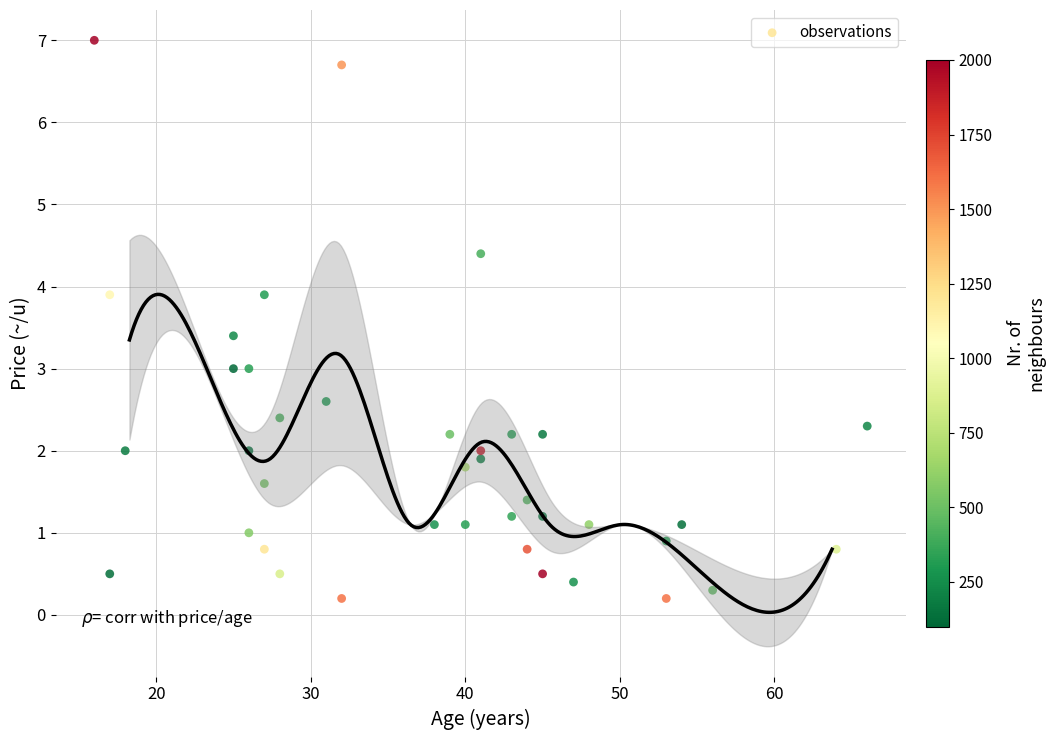

What is the range of Y values (max minus min)?

6.8